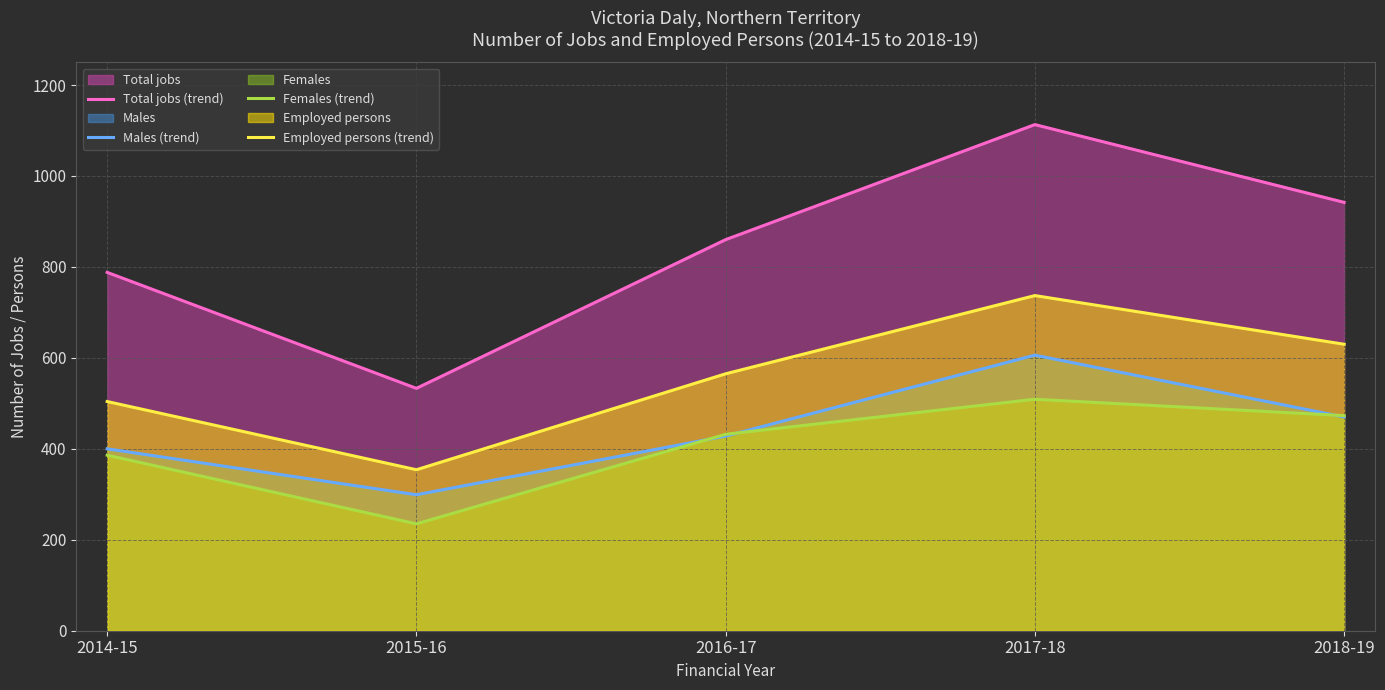

At which label is Females (trend) closest to 372?

2014-15